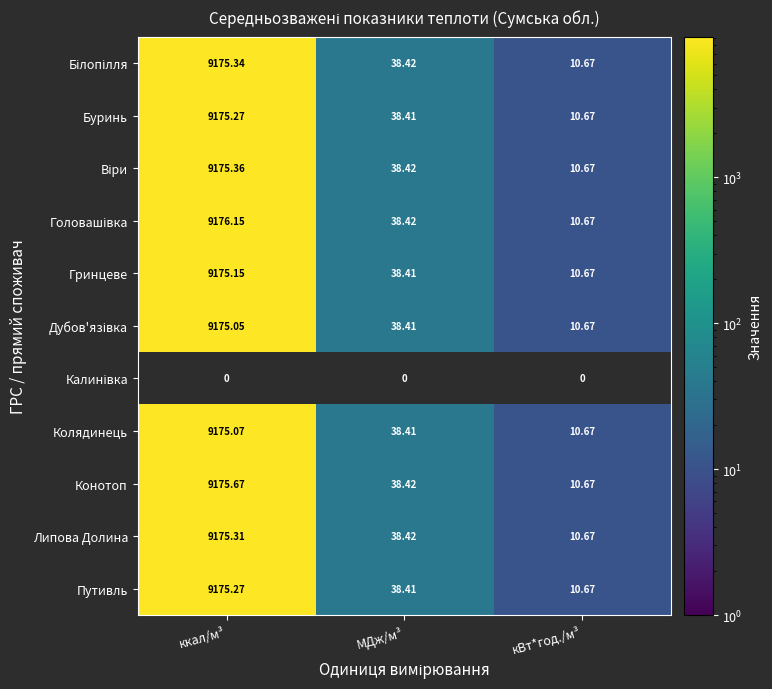

Rank the categories by Буринь value from lowest to highest.

кВт*год./м³, МДж/м³, ккал/м³